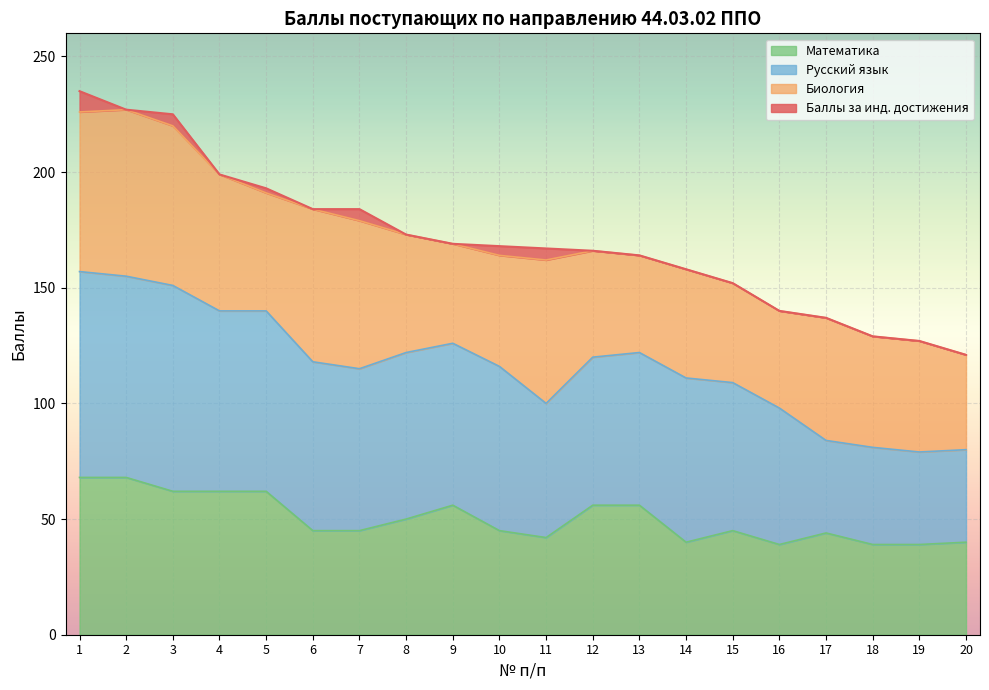

What is the highest value of the Математика series?

68